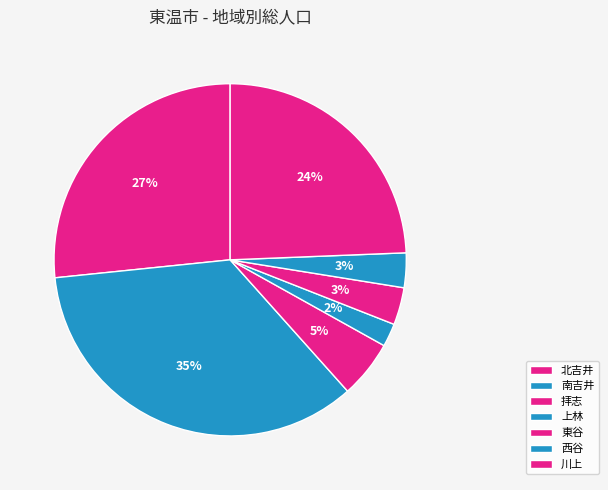

What percentage is the 西谷 slice, to the nearest percent?

3%